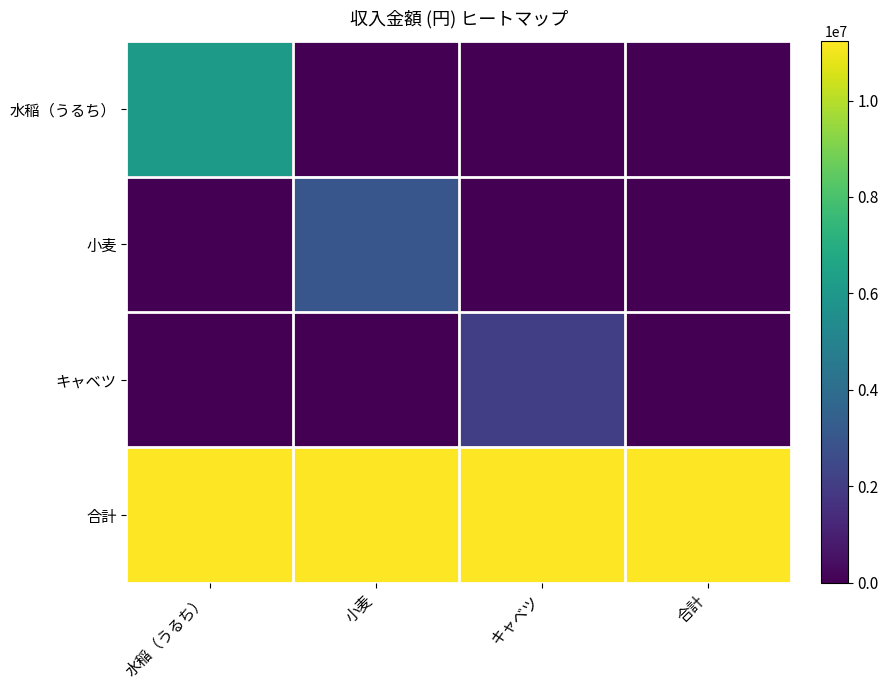

Rank the series at 水稲（うるち） from lowest to highest value.

小麦, キャベツ, 水稲（うるち）, 合計